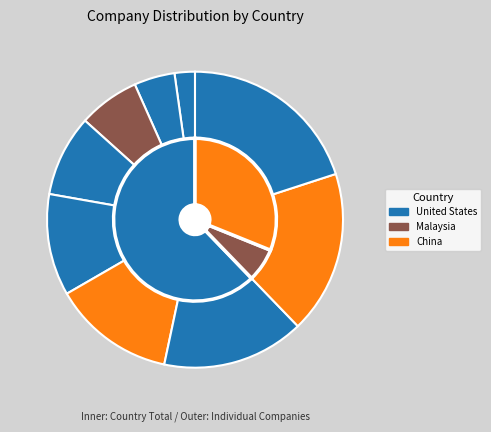

The Forward Air Corporation slice represents 21% of the pie. True or false?

False